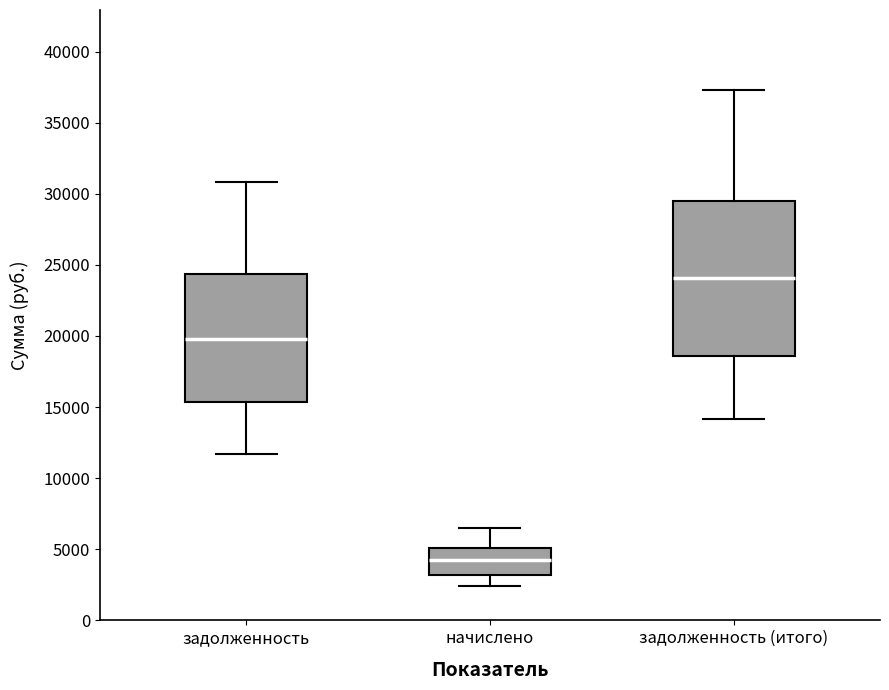

Reading left to right, read every box against the y-axis: the position of its median line, the range the box covers, and the ends of its whiskers. The values are not printed on the chart, so give them approximately, as read against the axis.

задолженность: median 20000, box 15500 to 24500, whiskers 11500 to 31000
начислено: median 4500, box 3000 to 5000, whiskers 2500 to 6500
задолженность (итого): median 24000, box 18500 to 29500, whiskers 14000 to 37500